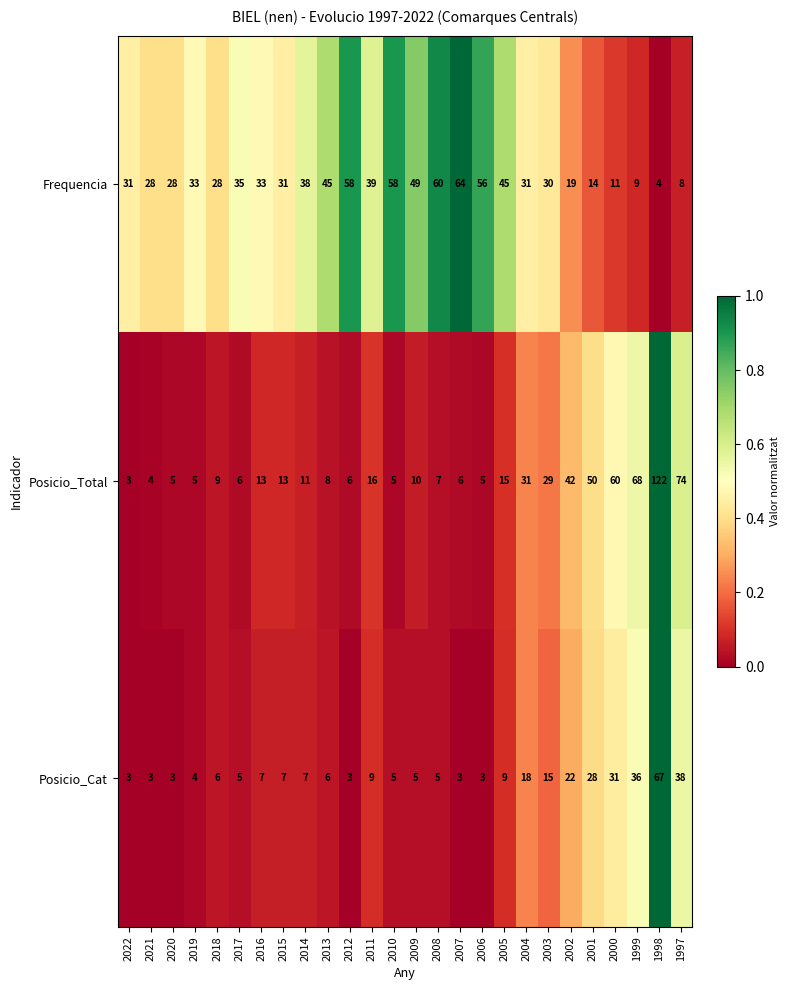

What is the difference between the maximum and minimum values in the Frequencia series?

60